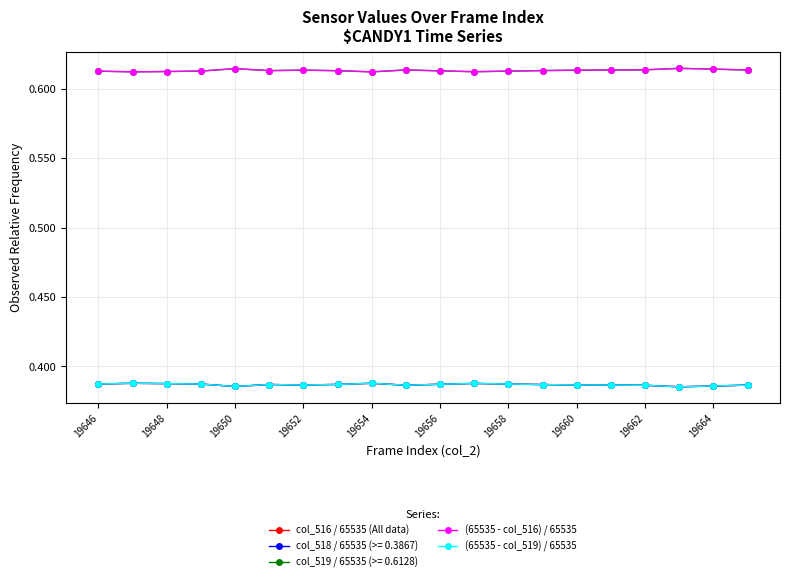

Does the chart have visible grid lines?

Yes